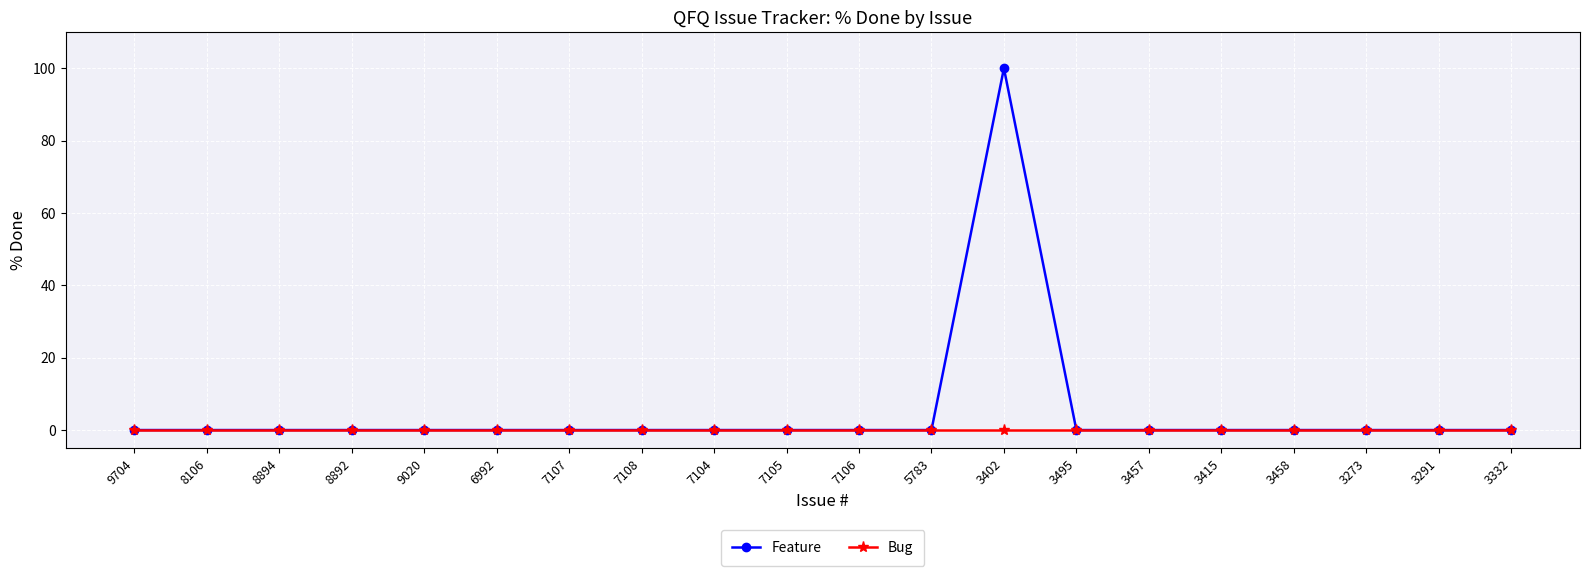

How many lines are shown in the chart?

2